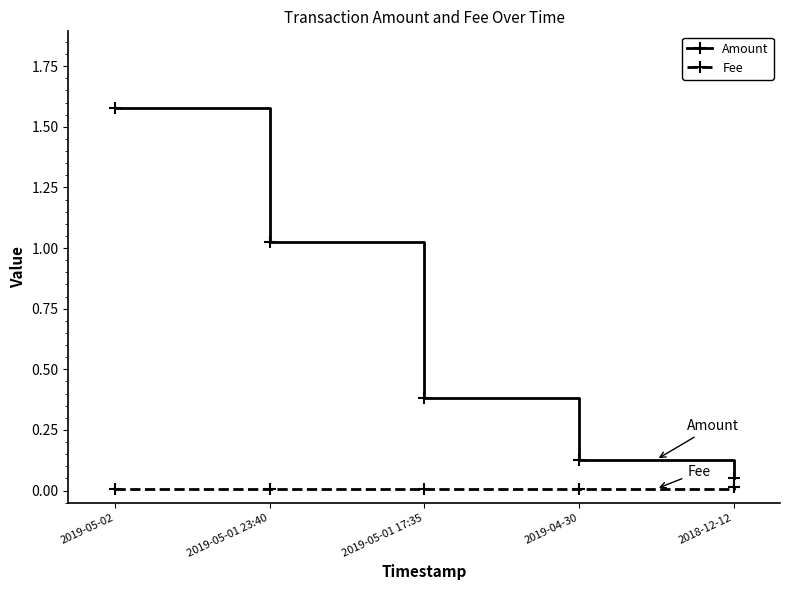

What is the label of the 5th point from the right?

2019-05-02